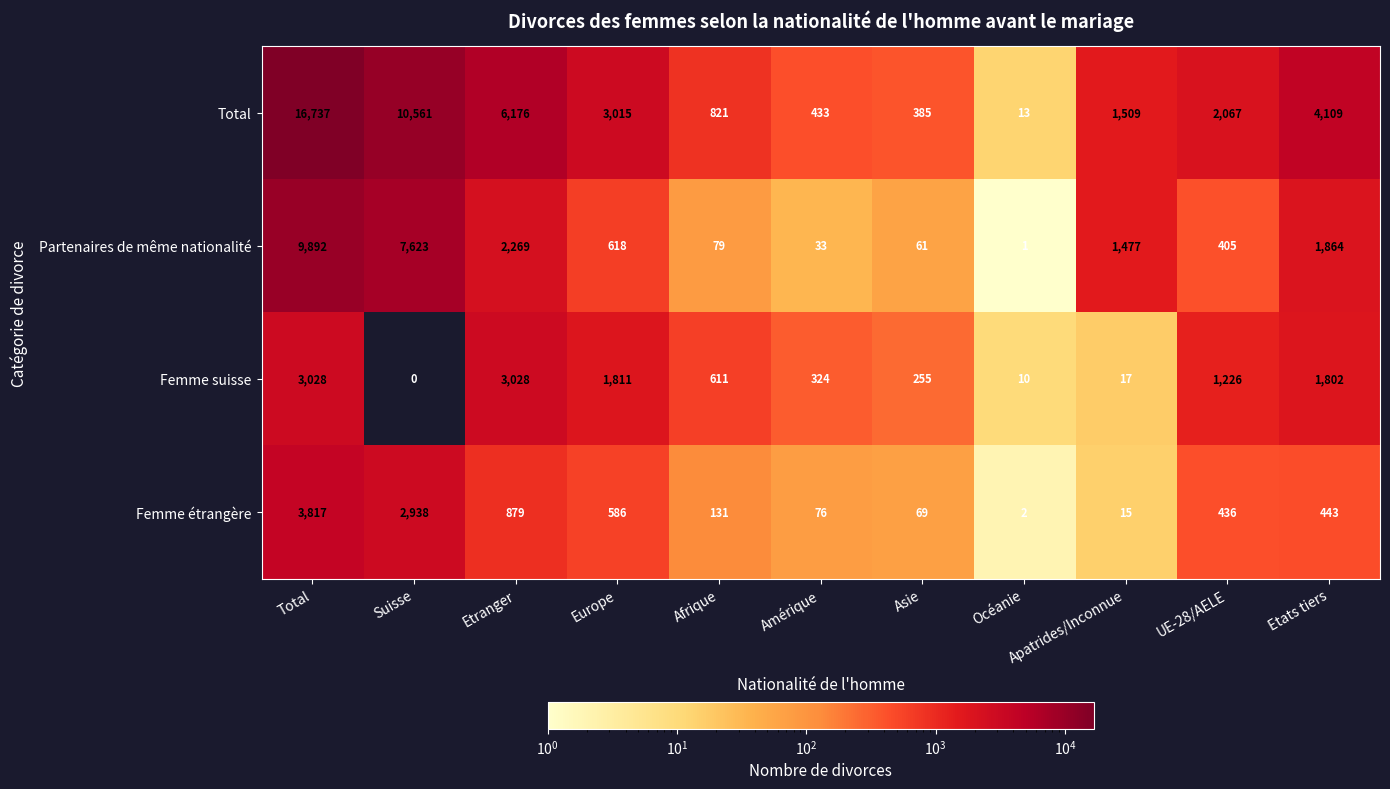

How many values in Femme suisse are above zero?

10